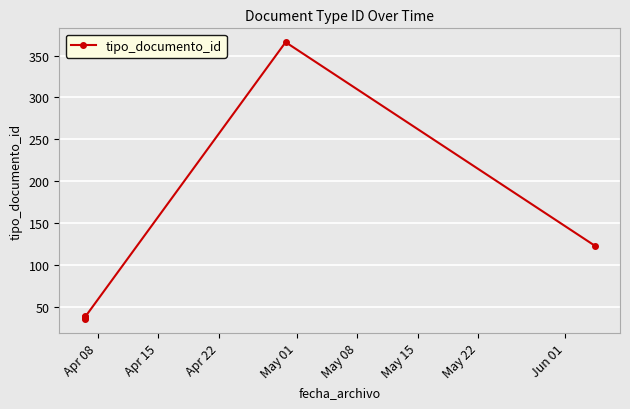

What is the change in value from Apr 22 to May 15?

+330